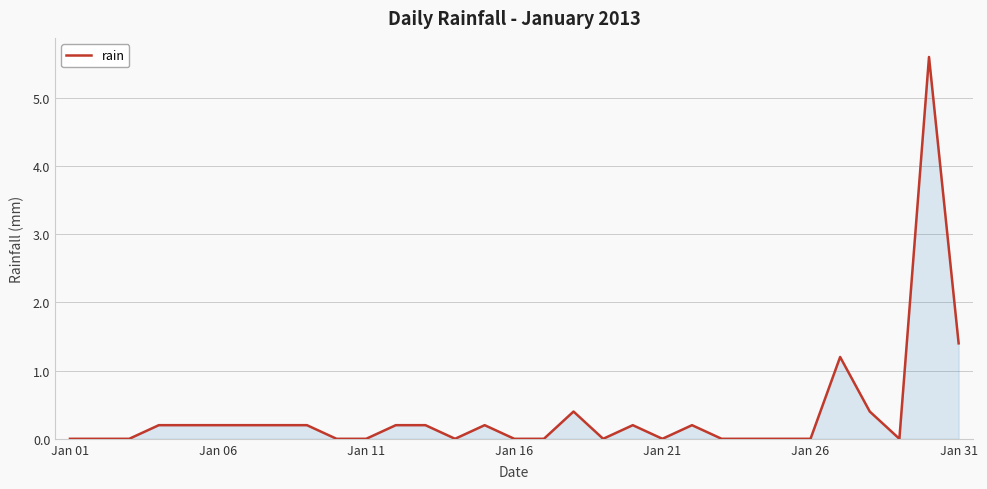

Count the number of categories in the chart.

31